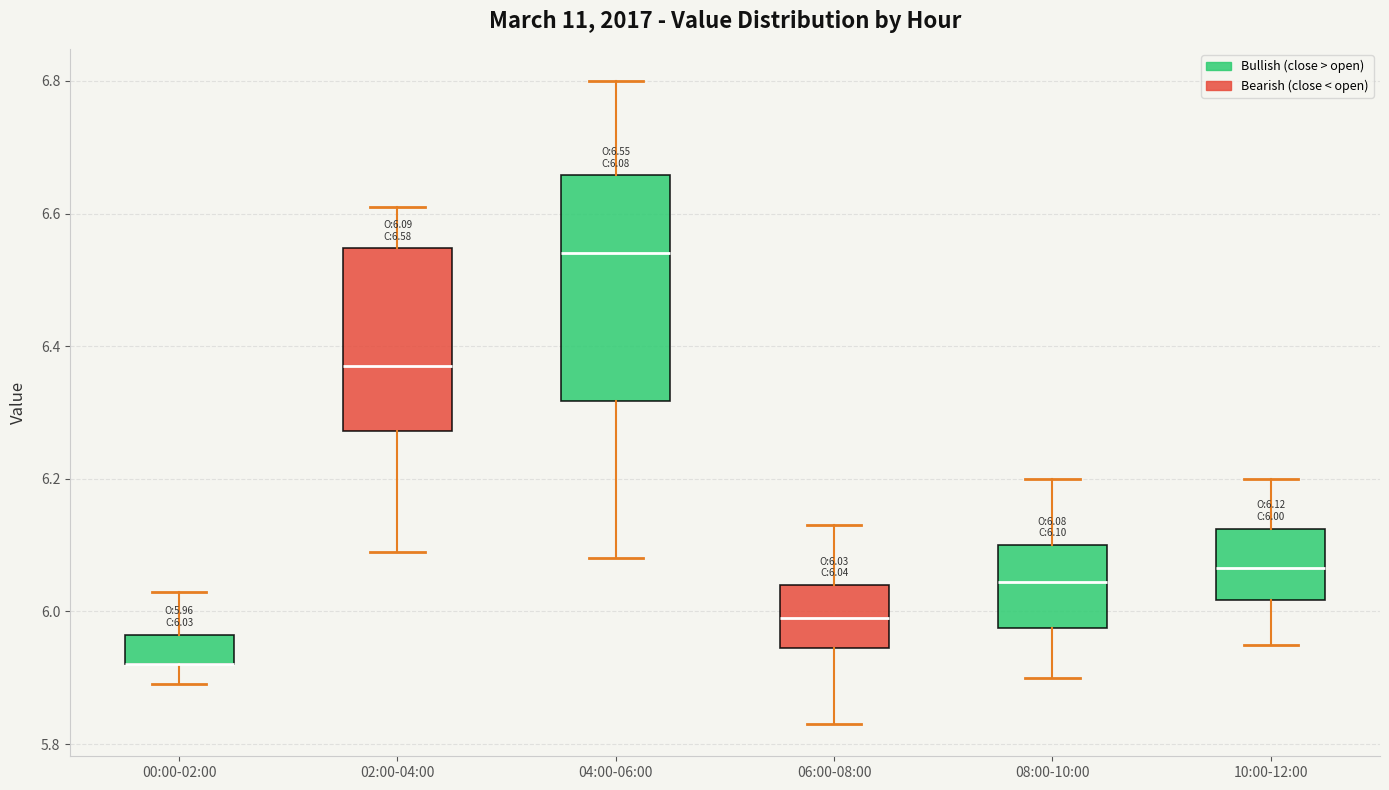

Comparing the boxes themselves (not the whiskers), which one is the tallest?

04:00-06:00